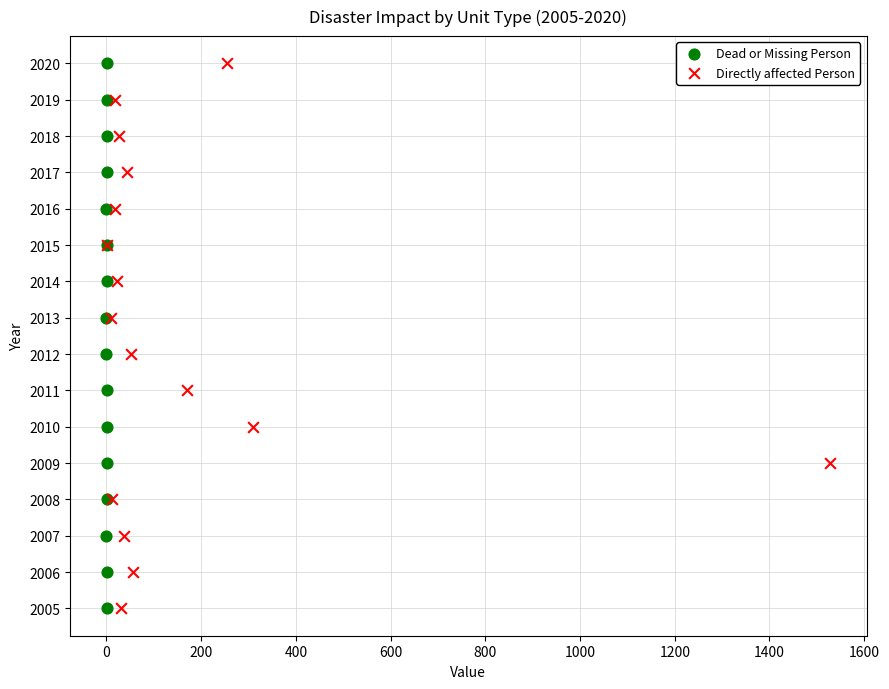

What are all the series names shown in the legend?

Dead or Missing Person, Directly affected Person